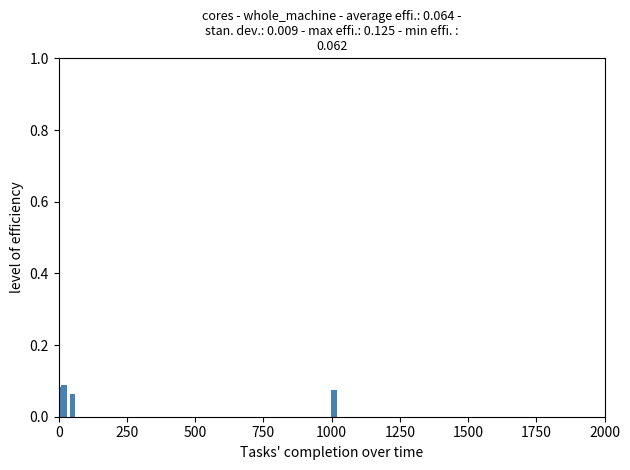

What is the sum of all values?

1.6